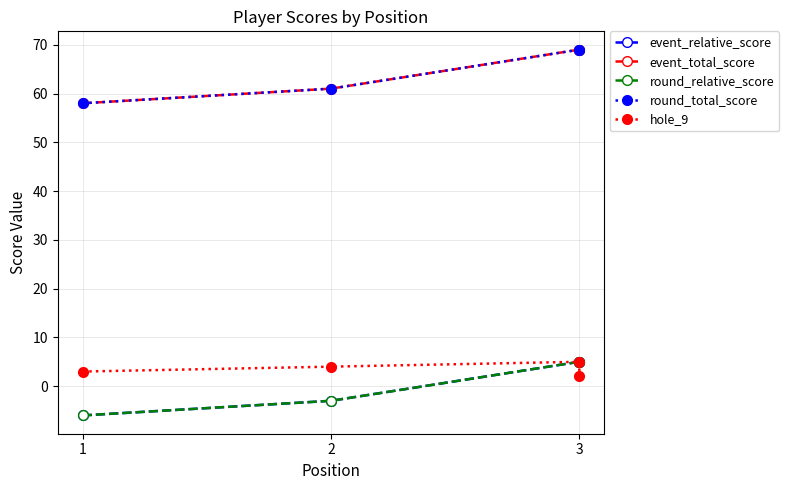

What is the difference between the maximum and minimum values in the event_total_score series?

11